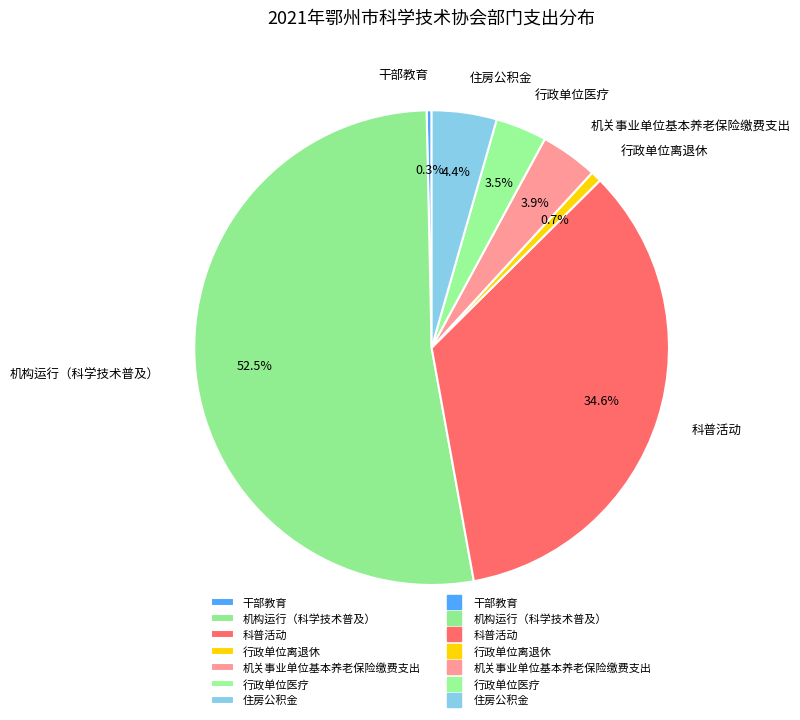

Which category has the biggest portion of the pie?

机构运行（科学技术普及）